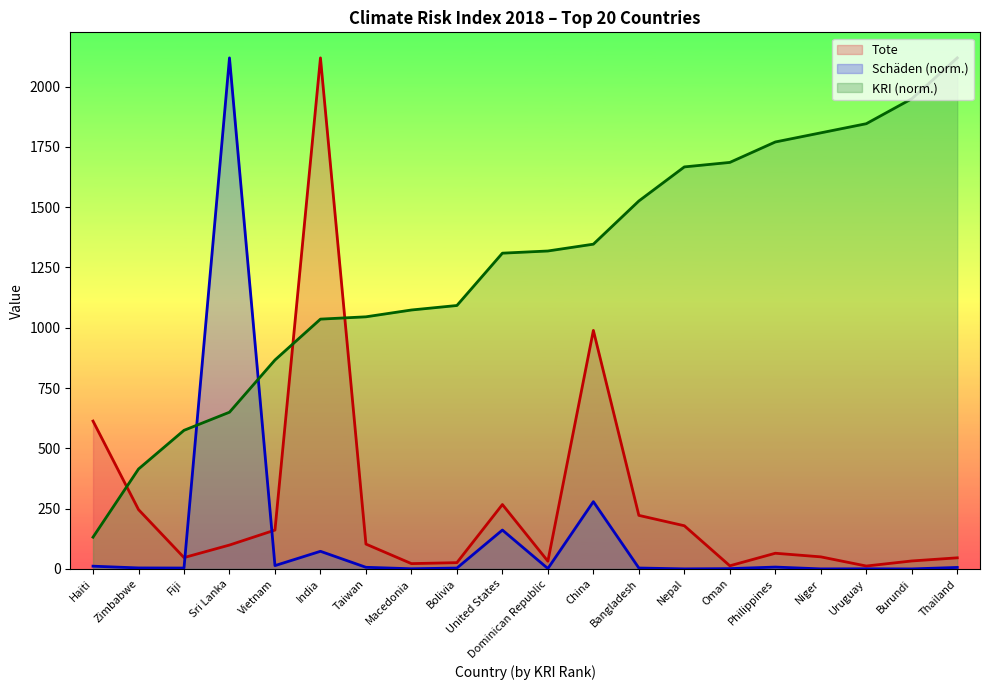

How many distinct data groups are displayed?

3